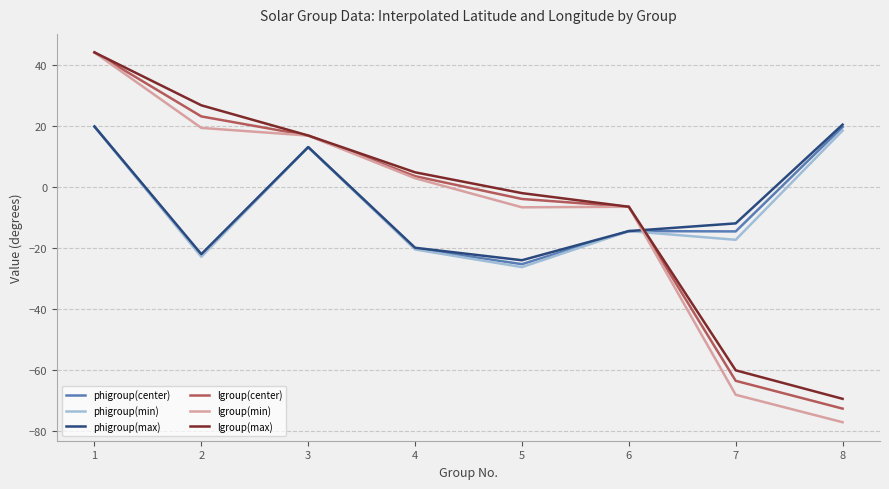

The lgroup(max) series shows -2.0 at 5. True or false?

True